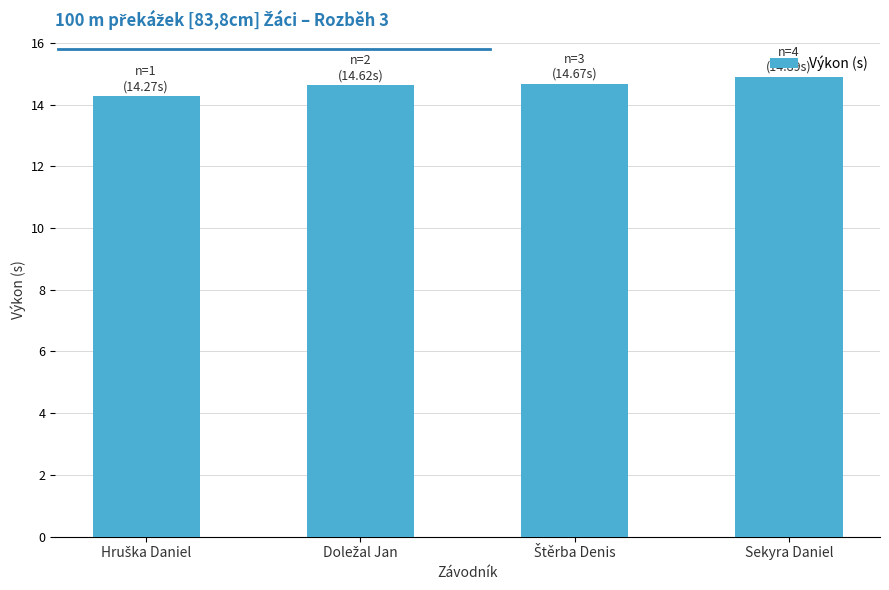

What is the smallest value displayed?

14.3